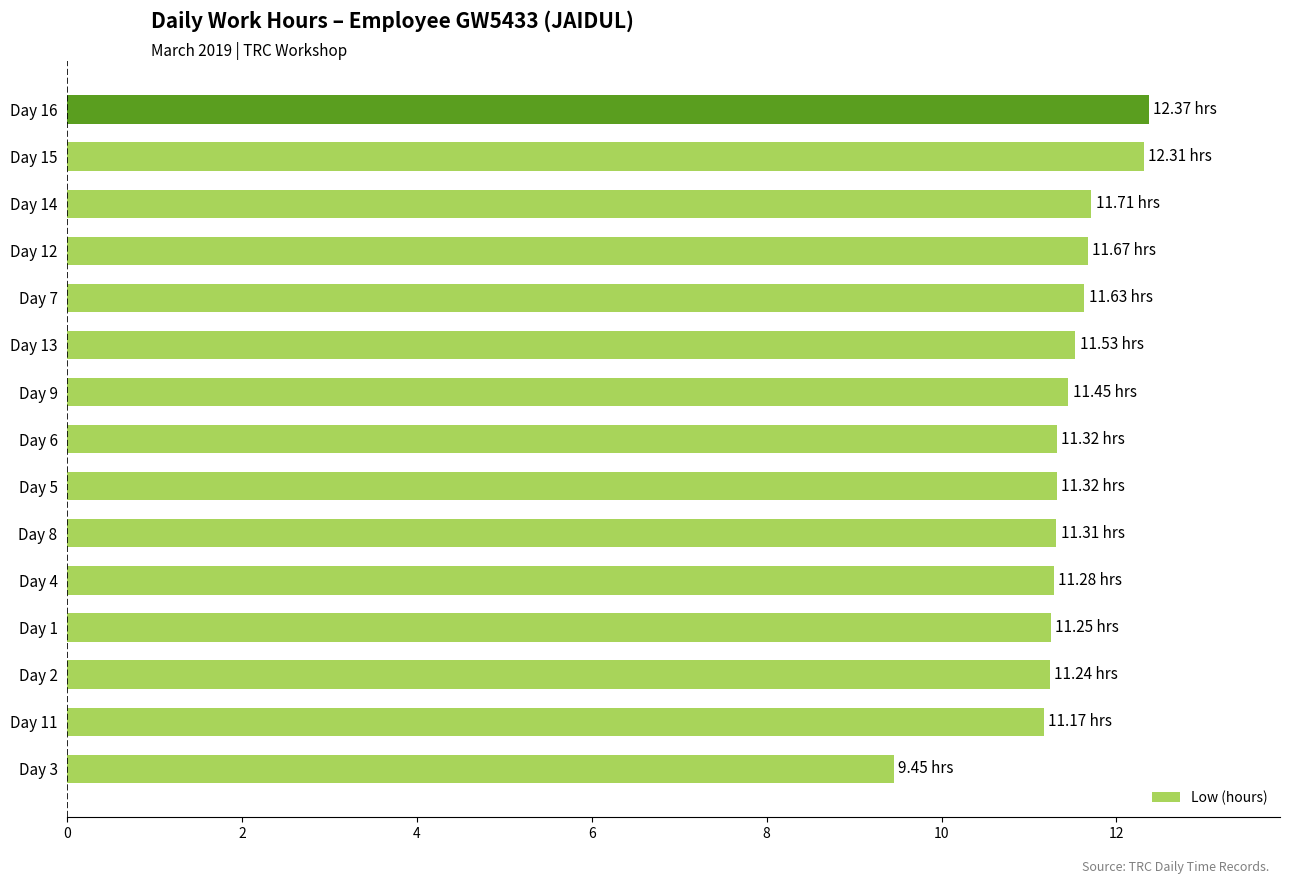

What is the difference between the maximum and minimum values?

2.9